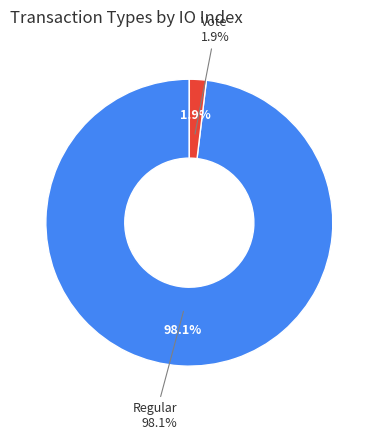

Rank the categories by value from highest to lowest.

Regular, Vote